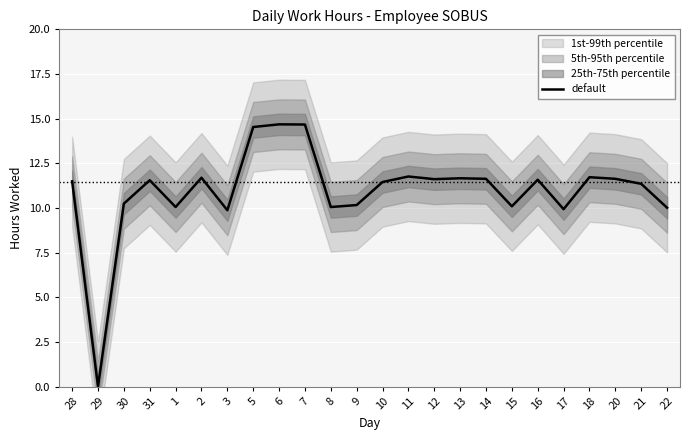

Rank the categories by value from lowest to highest.

29, 3, 17, 22, 1, 8, 15, 9, 30, 21, 10, 28, 31, 16, 12, 14, 20, 13, 2, 18, 11, 5, 7, 6